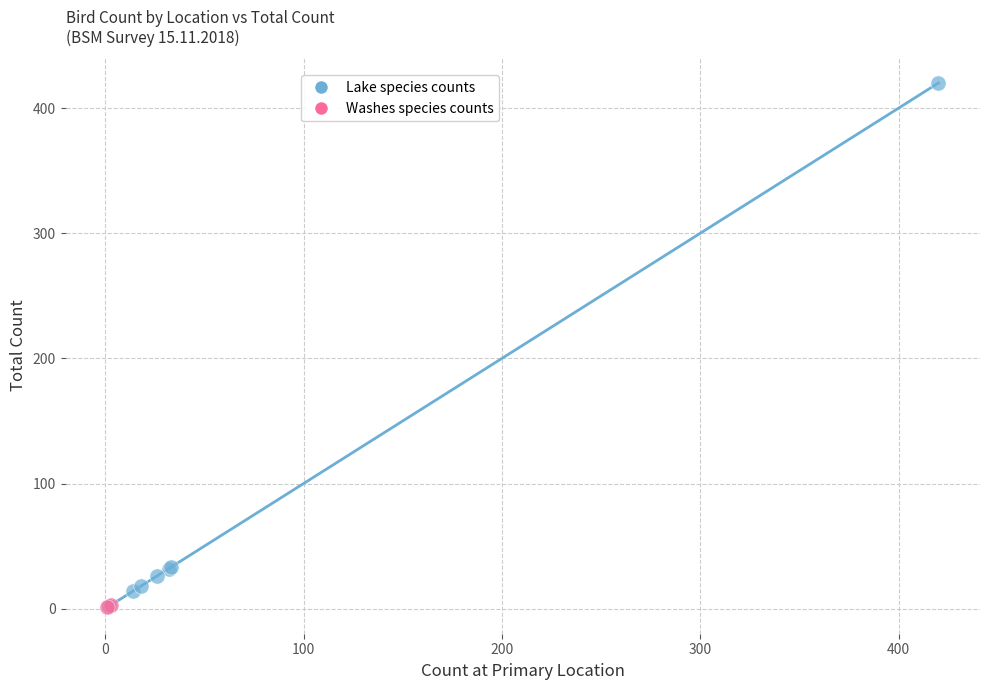

What are all the series names shown in the legend?

Lake species counts, Washes species counts